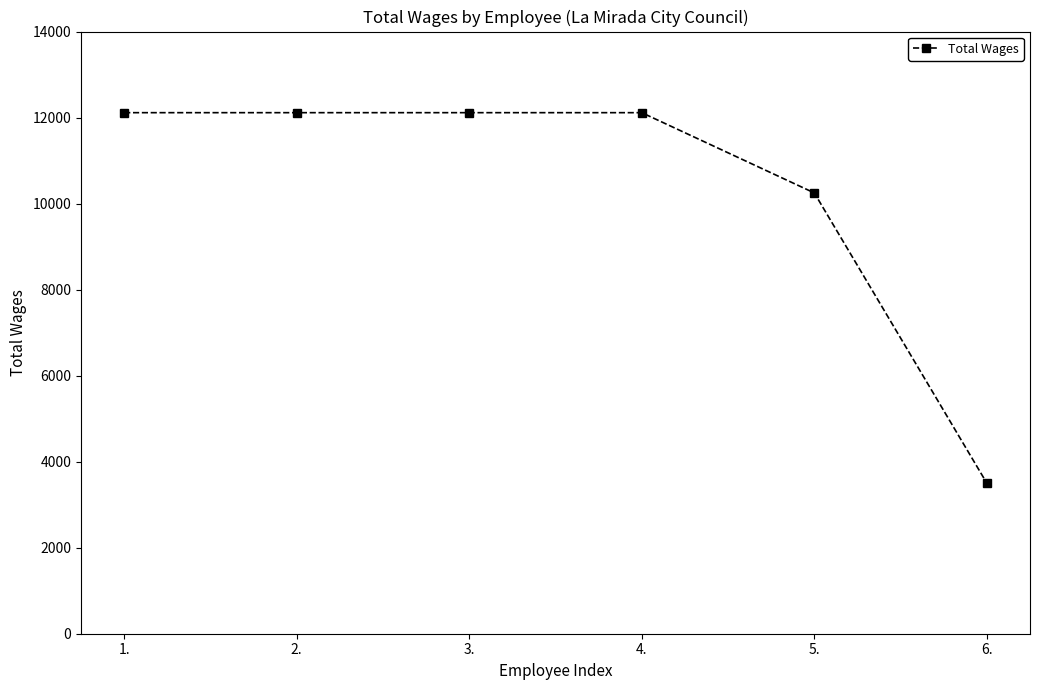

Approximately how many times larger is the value at 1. compared to 5.?

1.2